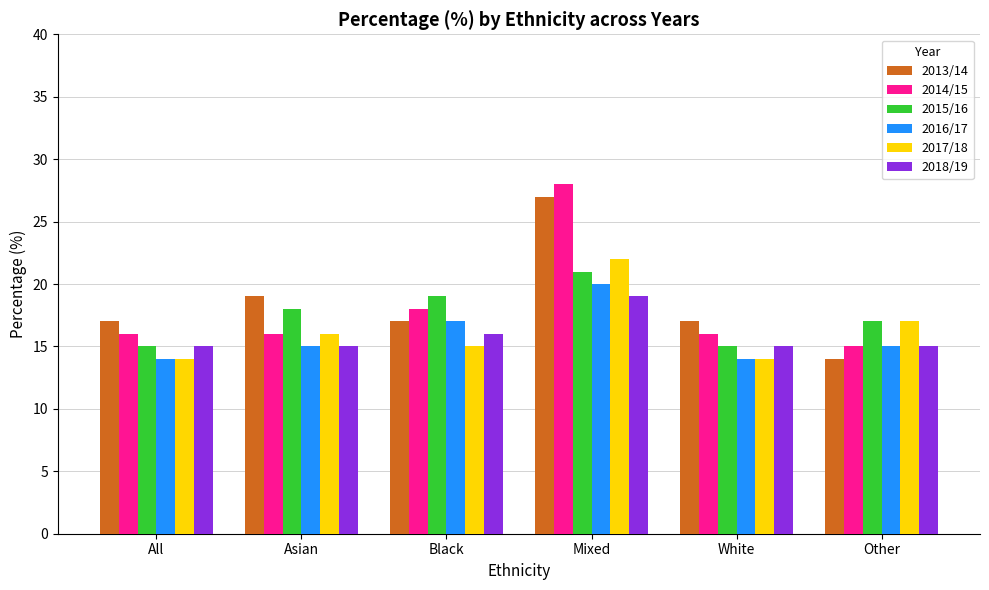

What is the difference between the 2016/17 values at All and Mixed?

6